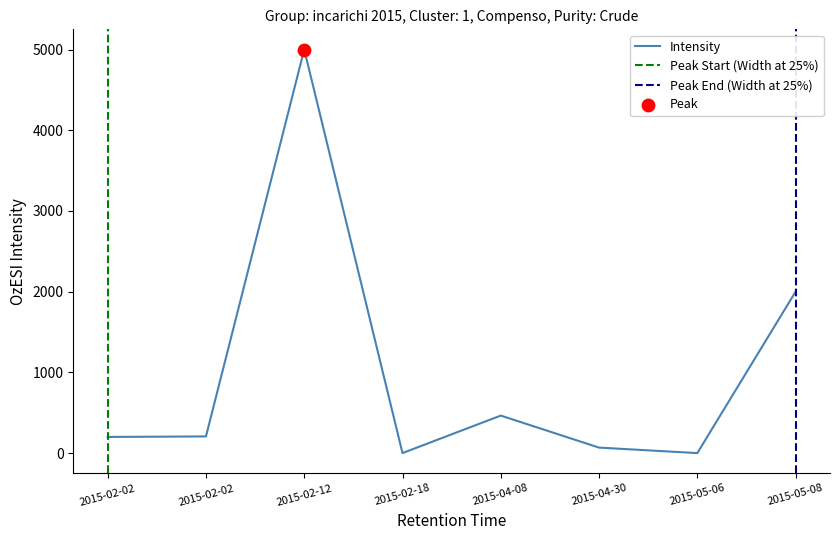

Which has a higher value, 2015-02-02 or 2015-02-12?

2015-02-12